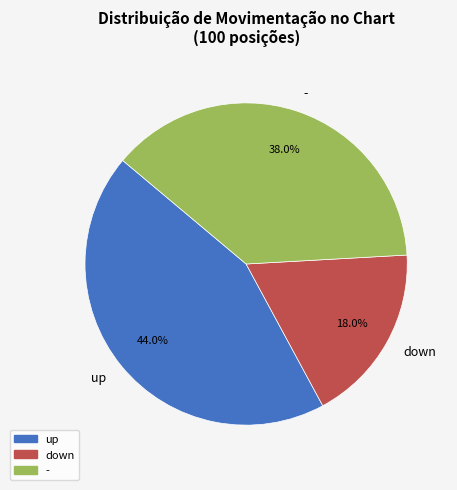

How much of the chart is everything except up?

56.0%